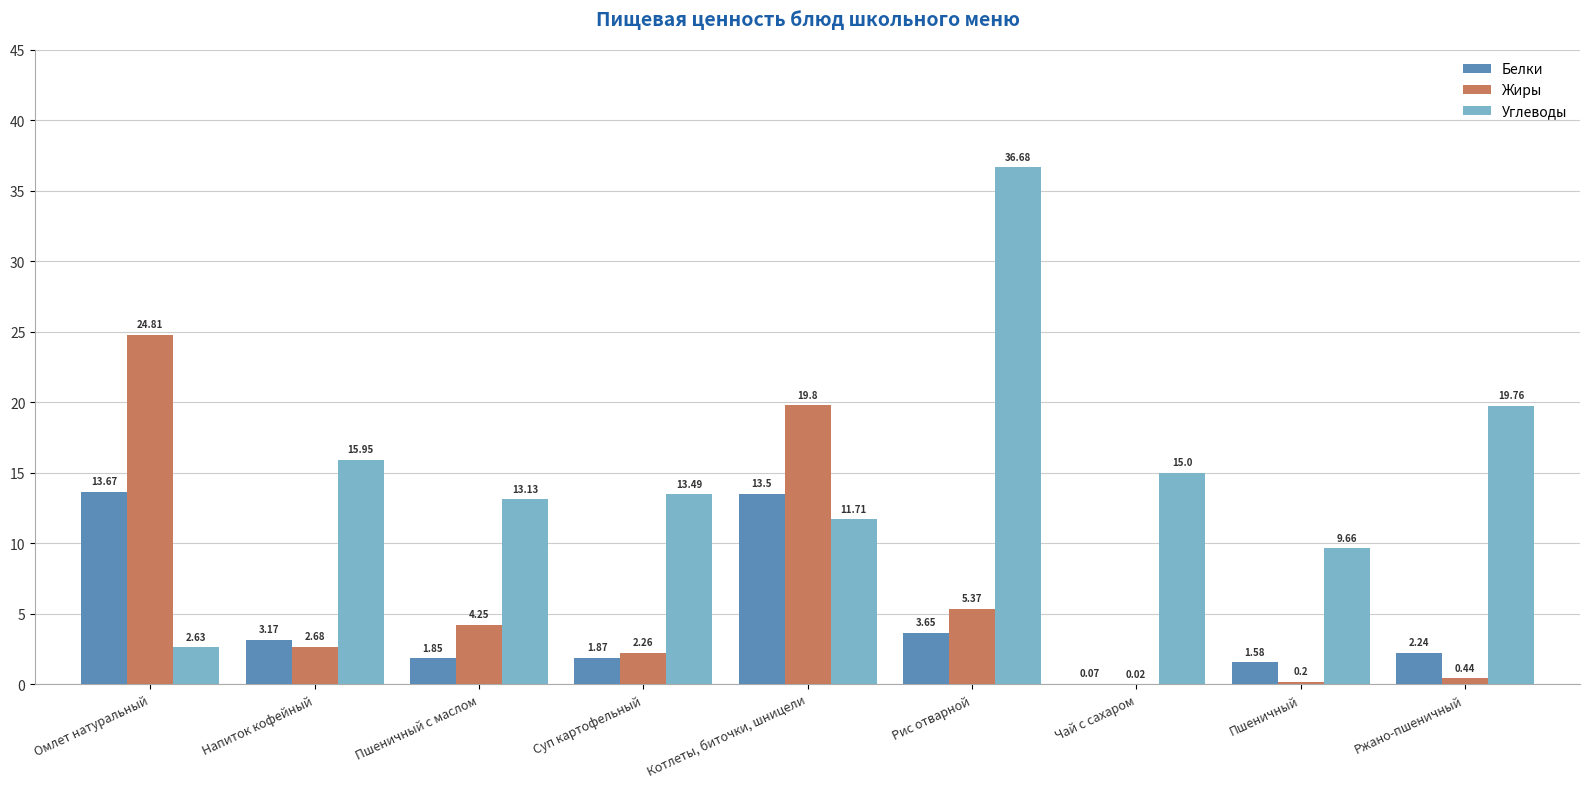

What is the sum of all Белки values?

41.6